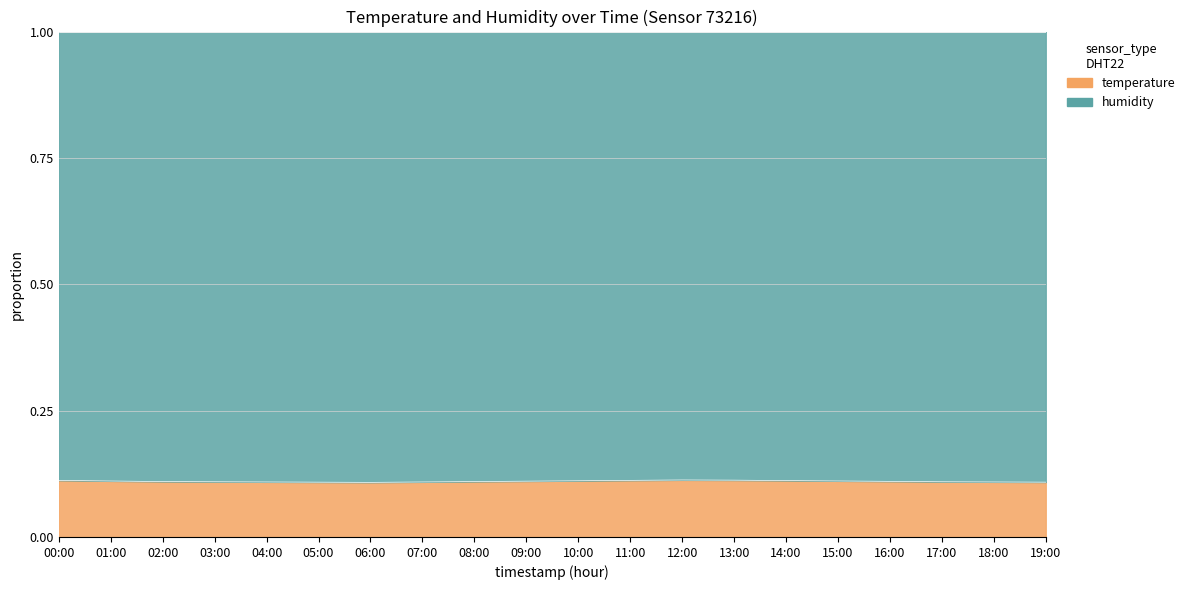

What is the sum of the values at 00:00 and 13:00?

0.2